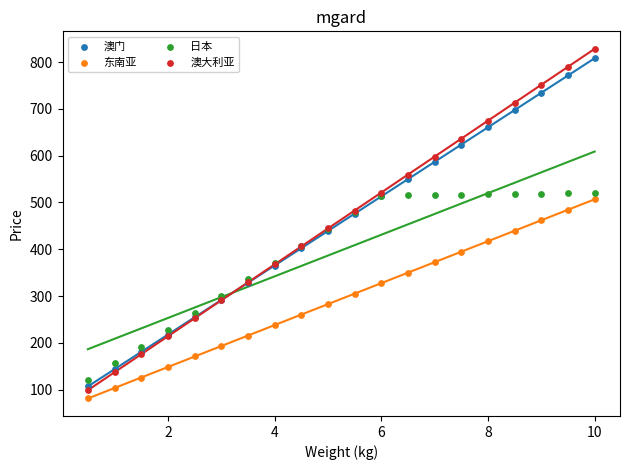

Which series has the widest spread of Y values?

澳大利亚